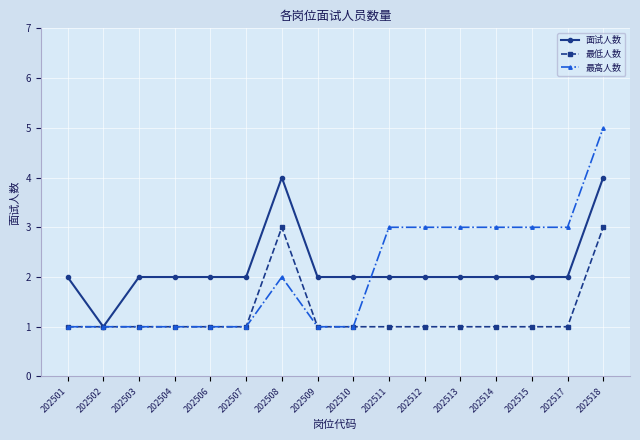

Rank the series at 202518 from lowest to highest value.

最低人数, 面试人数, 最高人数